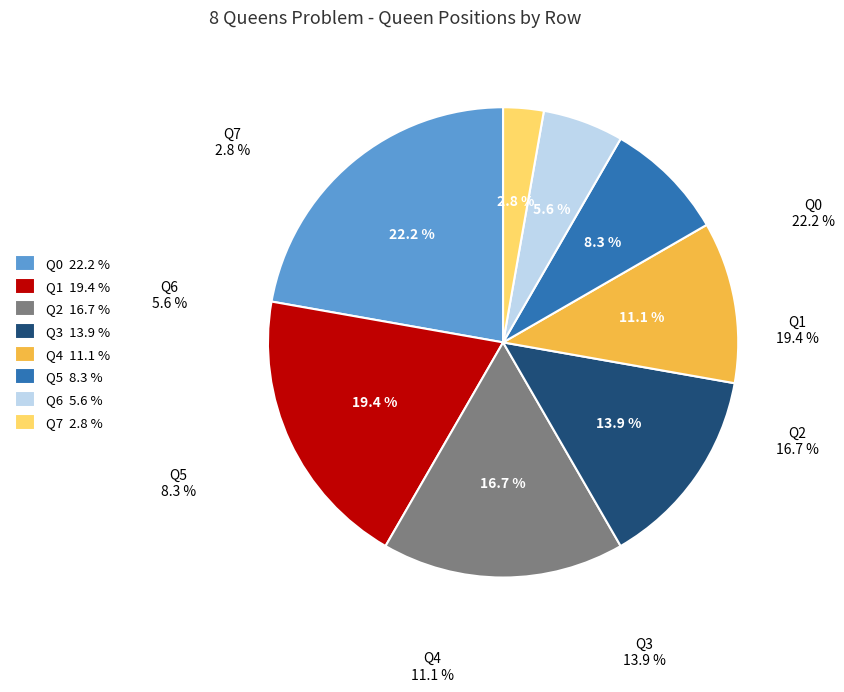

Combined, what portion of the pie is Q6 and Q2?

22.2%